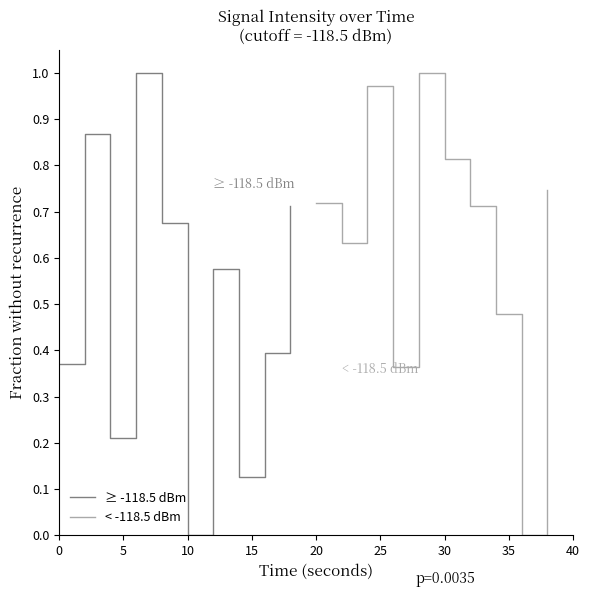

True or false: < -118.5 dBm has a value of 1.1 at 20.

False